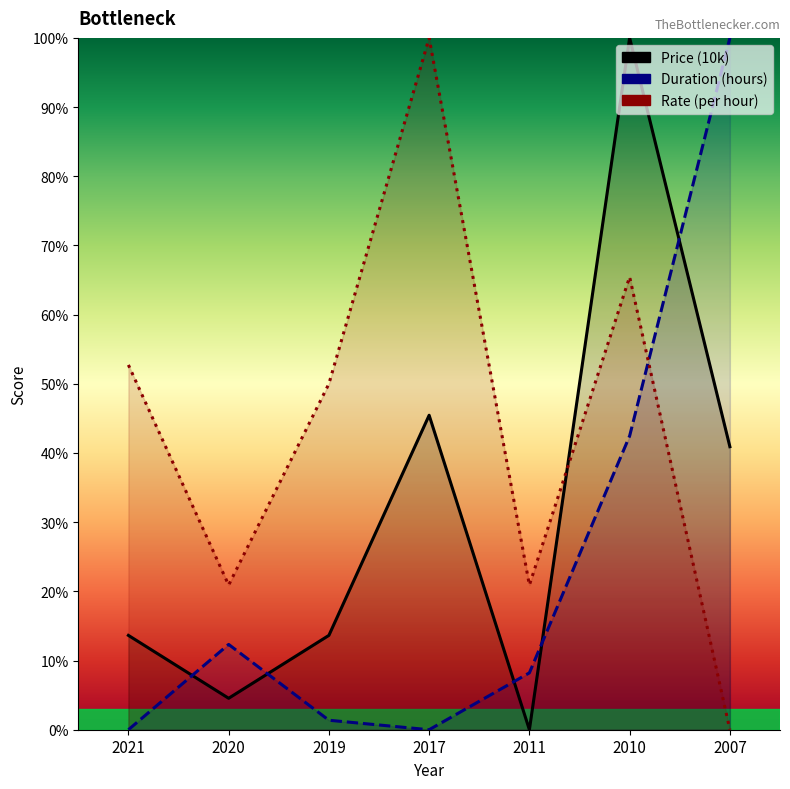

What is the total value across all series at 2020?

37.8